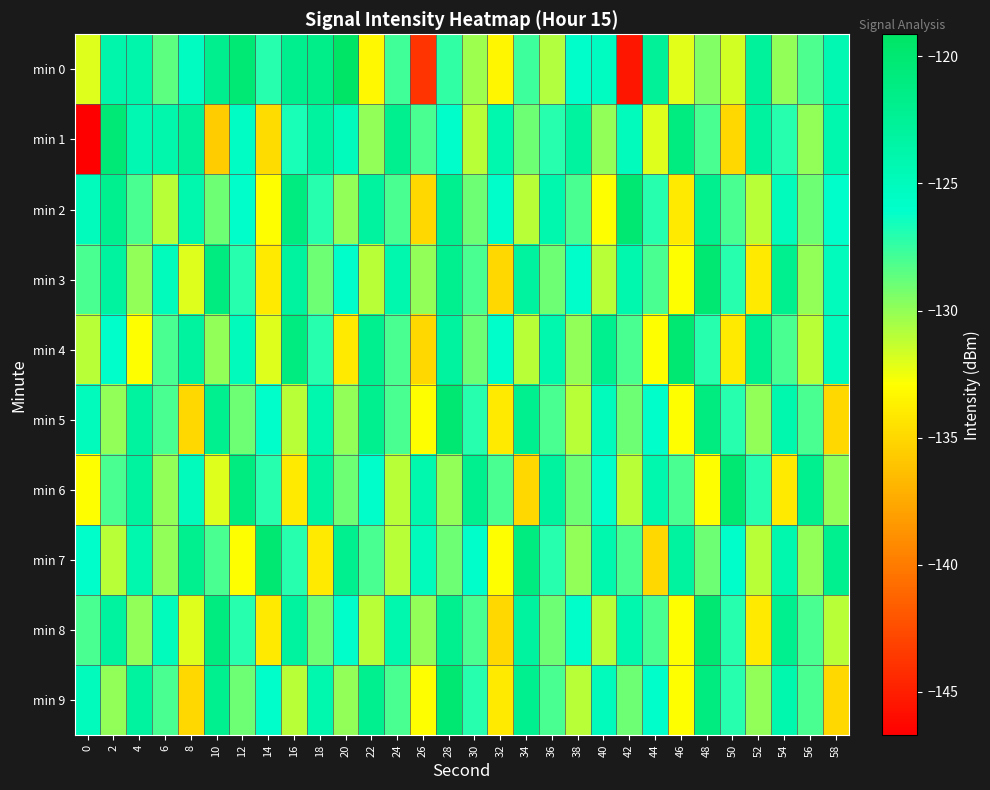

Which series has the widest spread of values?

min 1